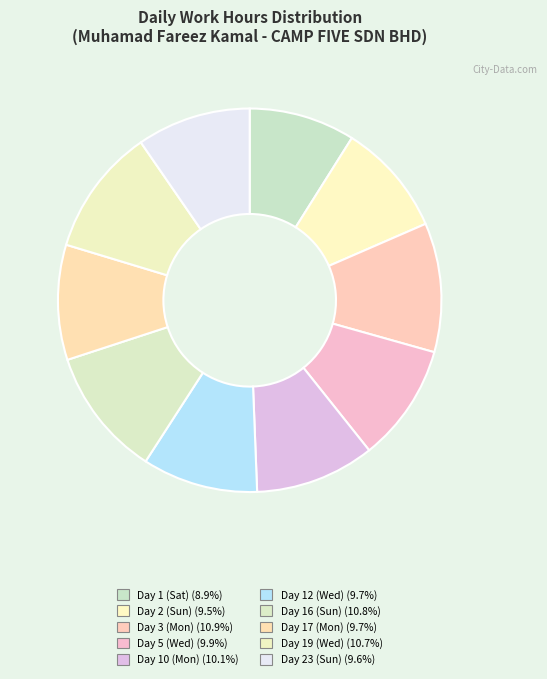

Does Day 1 (Sat) represent more than half of the total?

No